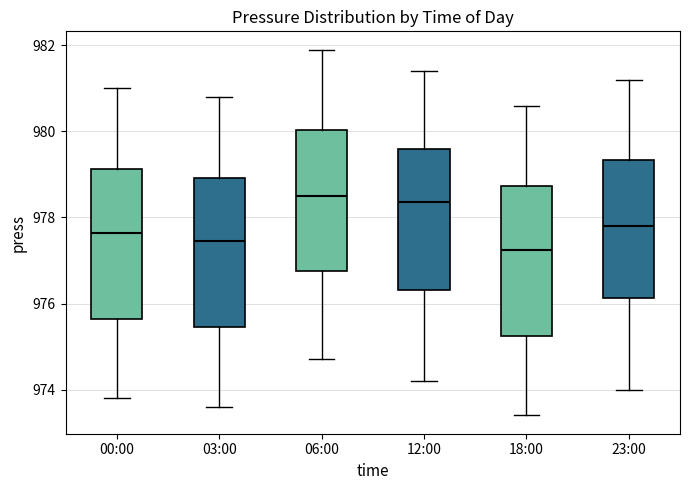

Reading left to right, read every box against the y-axis: the position of its median line, the range the box covers, and the ends of its whiskers. The values are not printed on the chart, so give them approximately, as read against the axis.

00:00: median 977.6, box 975.6 to 979.2, whiskers 973.8 to 981.0
03:00: median 977.4, box 975.4 to 979.0, whiskers 973.6 to 980.8
06:00: median 978.6, box 976.8 to 980.0, whiskers 974.8 to 982.0
12:00: median 978.4, box 976.4 to 979.6, whiskers 974.2 to 981.4
18:00: median 977.2, box 975.2 to 978.8, whiskers 973.4 to 980.6
23:00: median 977.8, box 976.2 to 979.4, whiskers 974.0 to 981.2